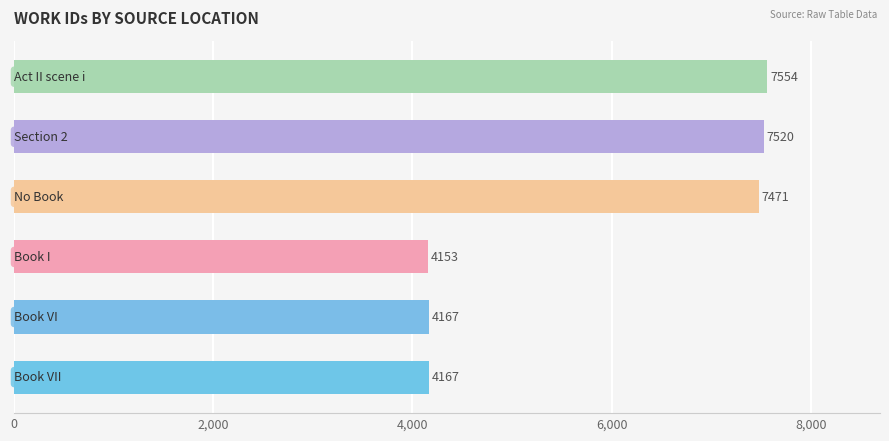

What is the difference between the maximum and minimum values?

3401